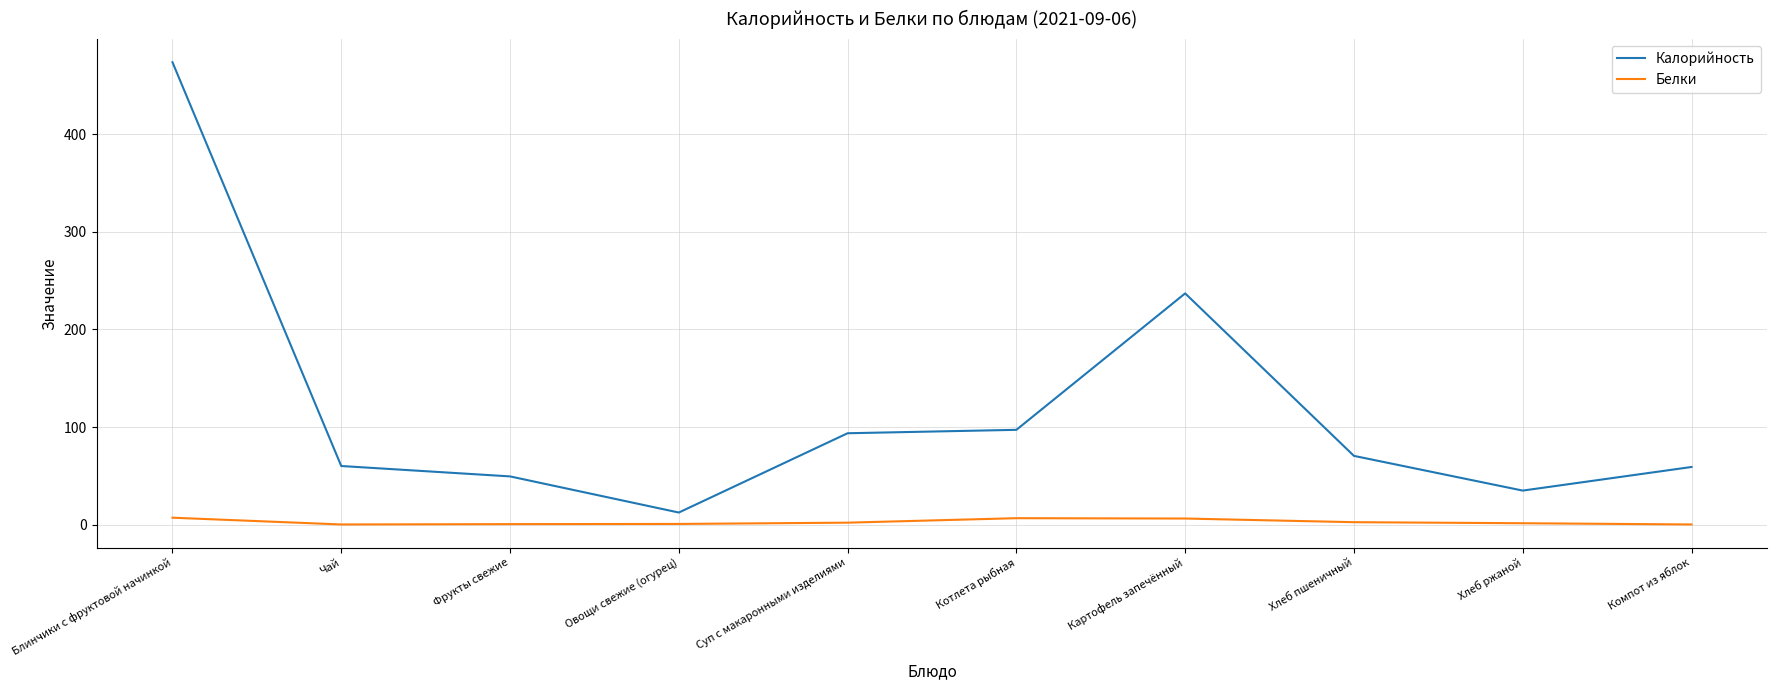

Between Блинчики с фруктовой начинкой and Овощи свежие (огурец), which series saw the biggest shift?

Калорийность